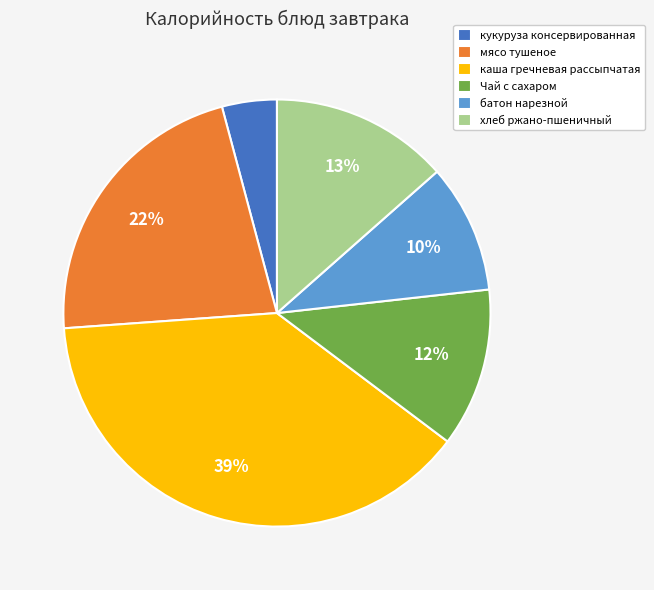

To the nearest percent, what is the average slice percentage?

17%